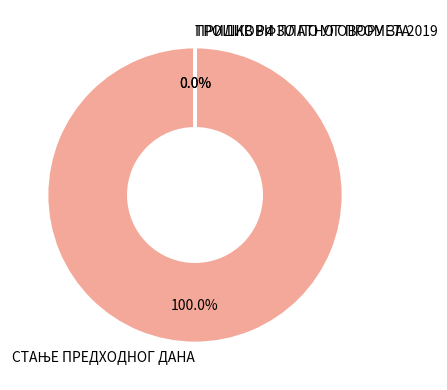

Does any single category account for the majority?

Yes